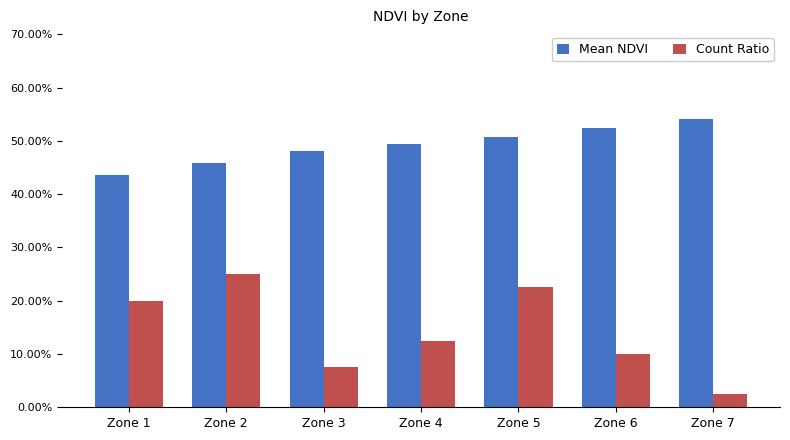

Which has a higher value, Zone 4 or Zone 6?

Zone 6